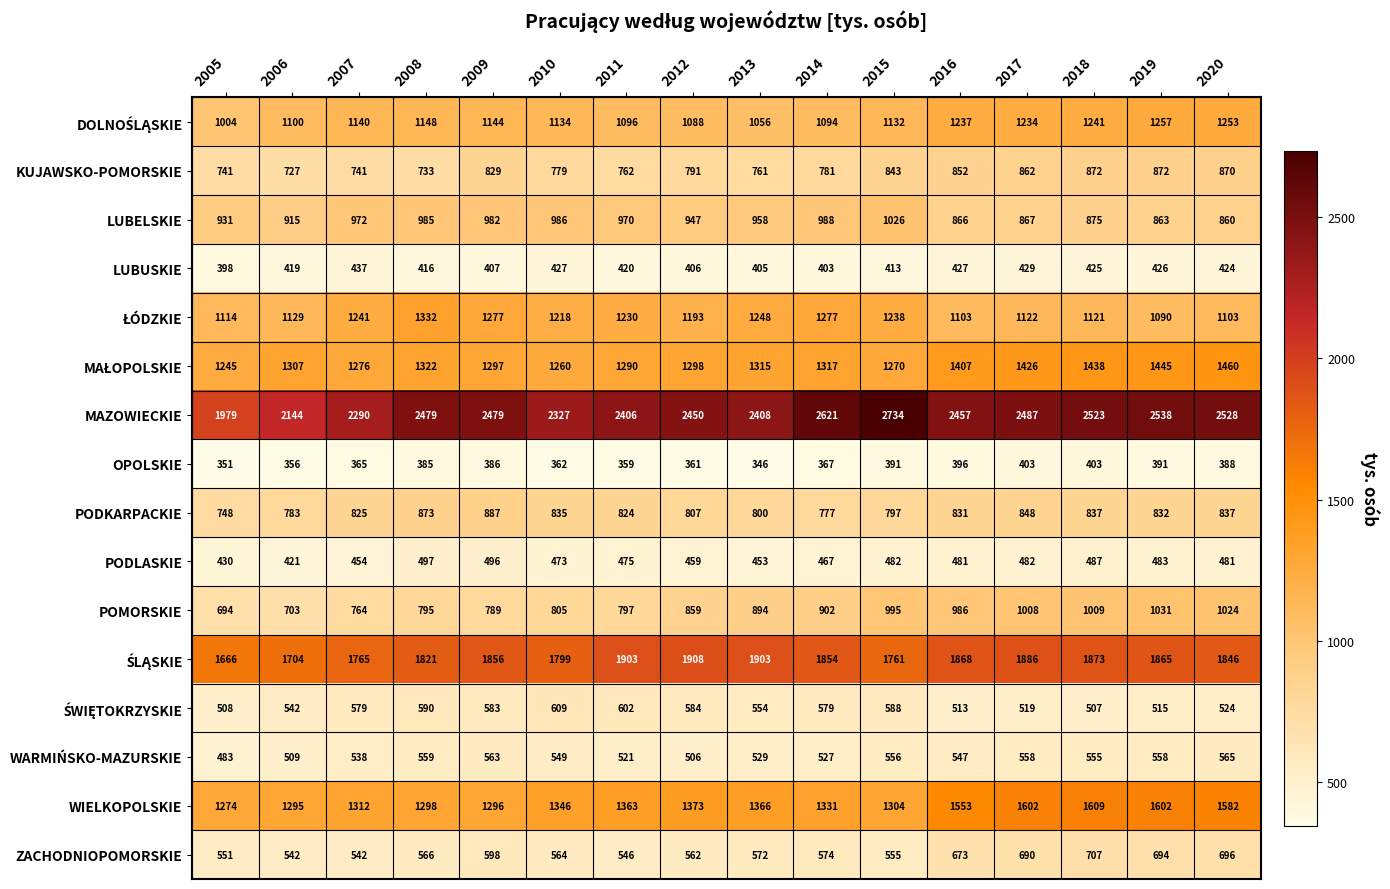

The value of ZACHODNIOPOMORSKIE at 2005 is 551. True or false?

True